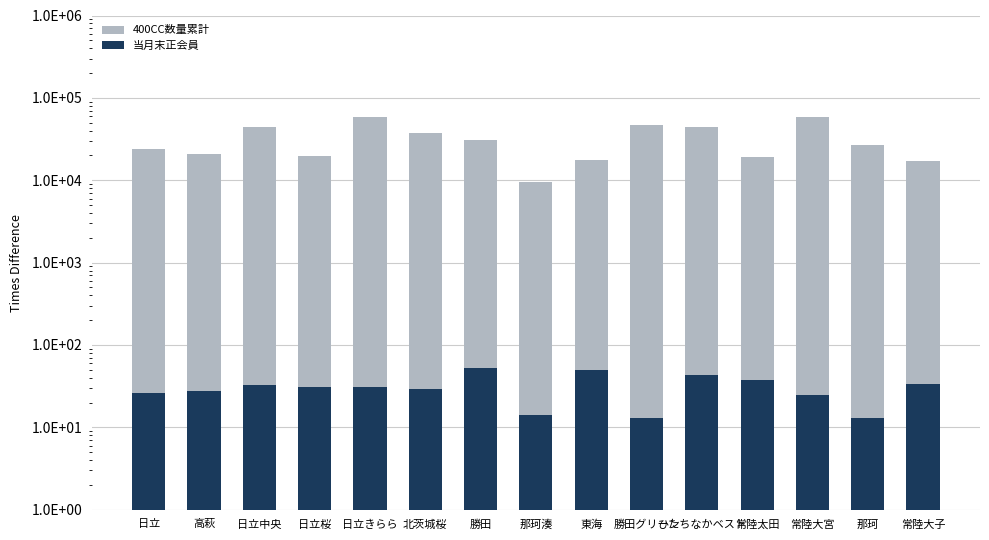

The 400CC数量累計 series shows 20800 at 高萩. True or false?

True